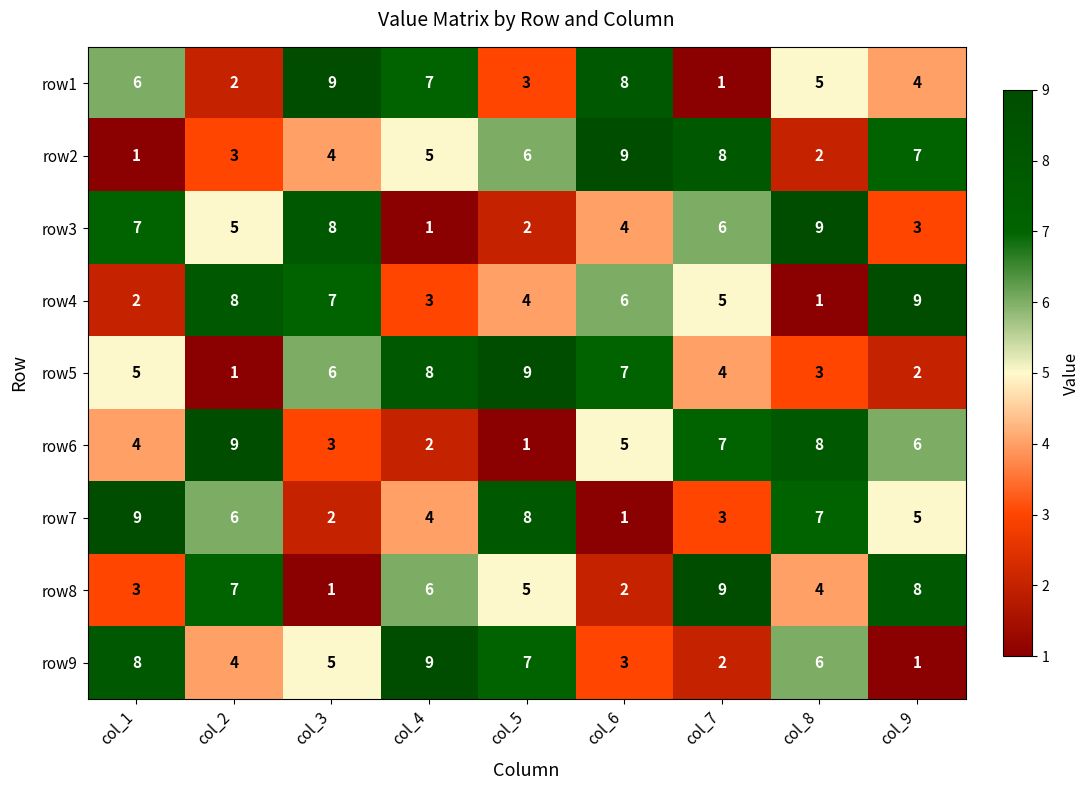

At which label does row2 reach its minimum?

col_1